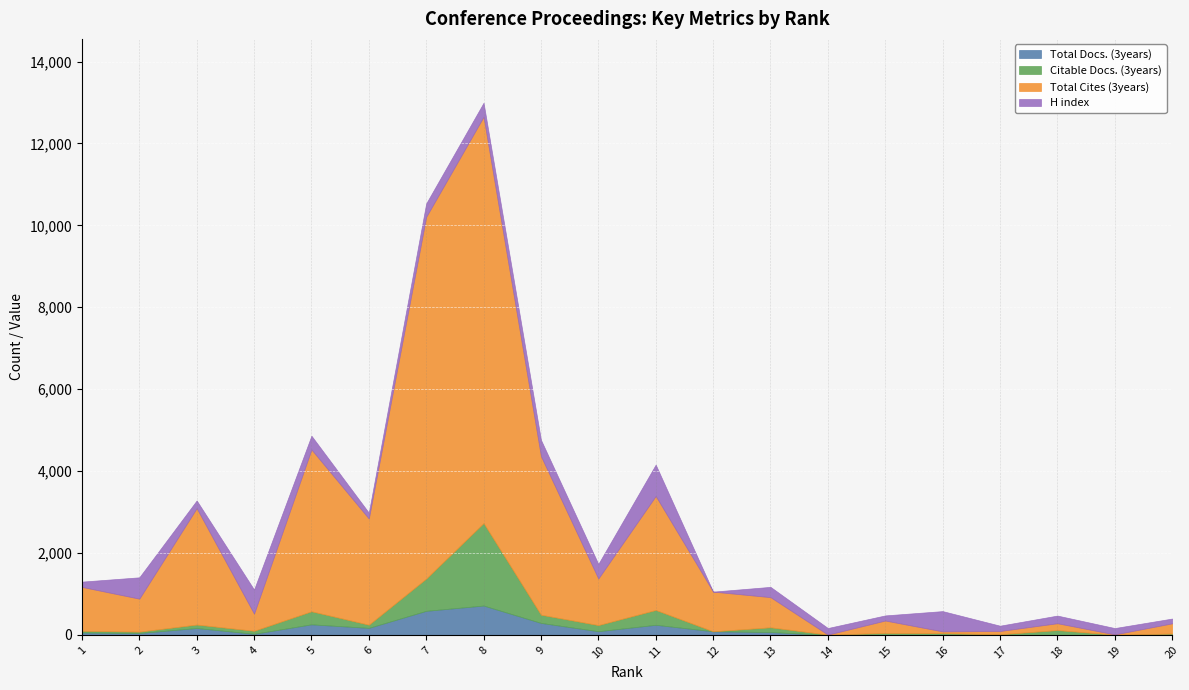

How many values in the Citable Docs. (3years) series are below 77?

10